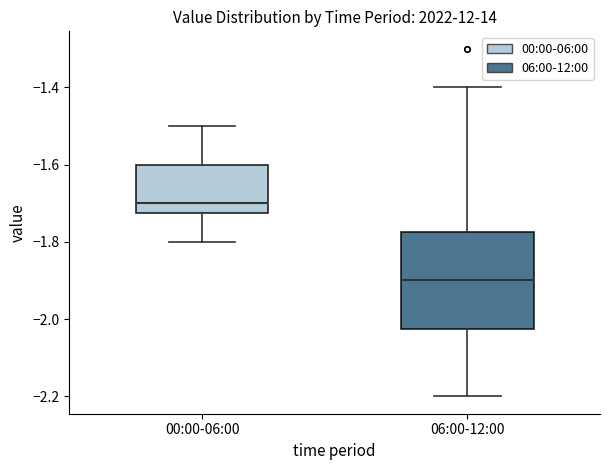

Reading left to right, transcribe this box plot: for each box, give where its median line is, the range the box spans, and where its two whiskers end, as read against the y-axis. The values are not printed on the chart, so give them approximately, as read against the axis.

00:00-06:00: median -1.70, box -1.72 to -1.60, whiskers -1.80 to -1.50
06:00-12:00: median -1.90, box -2.02 to -1.78, whiskers -2.20 to -1.40